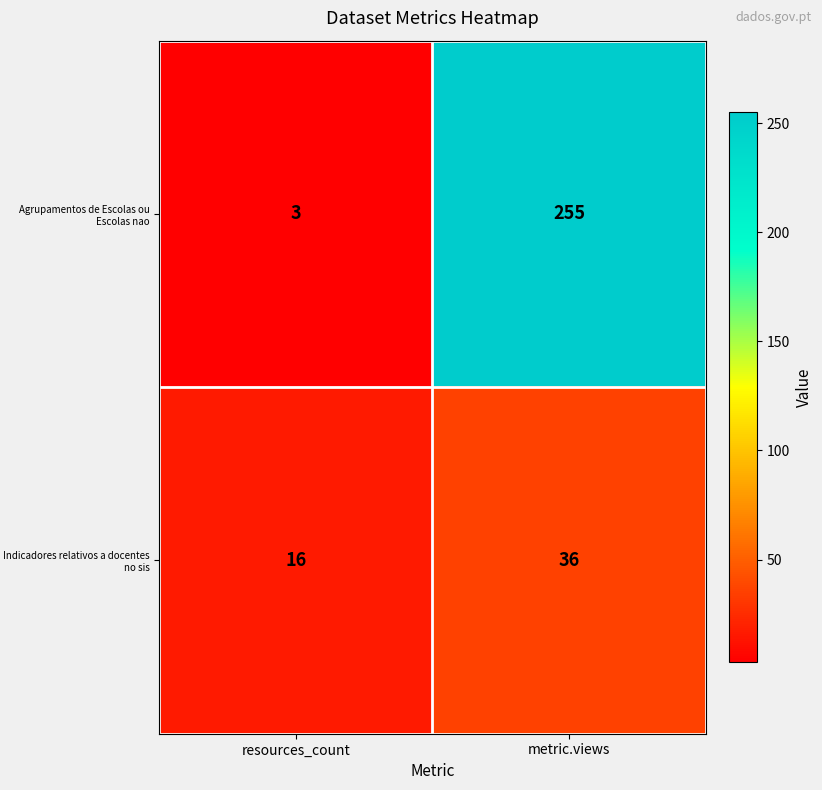

Which category has the lowest value across all series?

resources_count